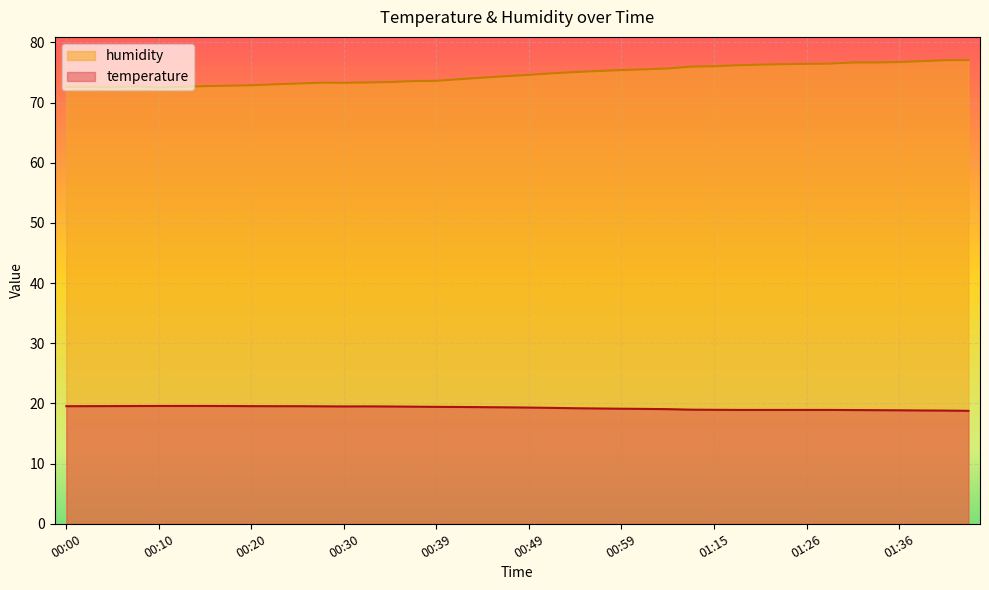

What is the value of the humidity point at the 10th from the left?

73.0